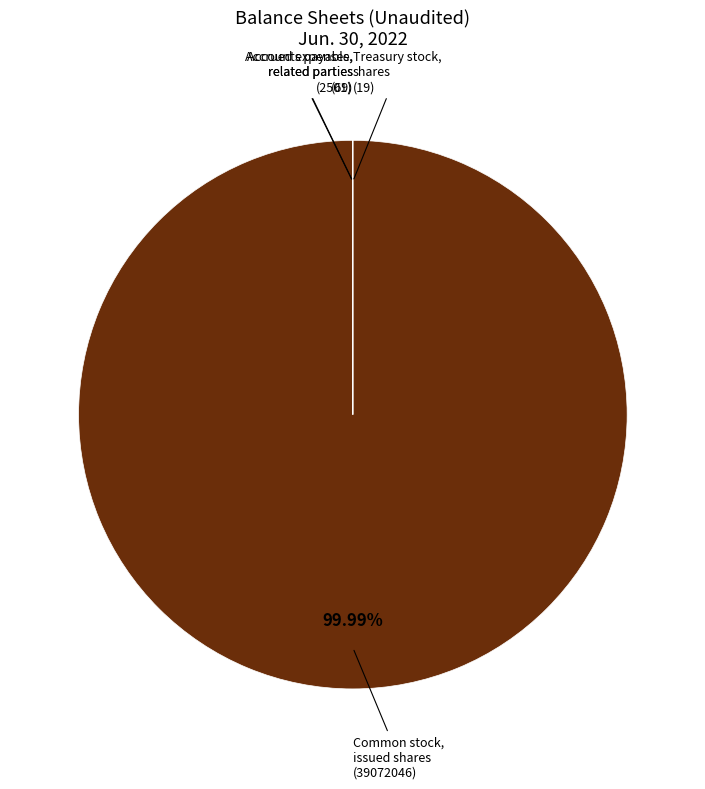

Does any single category account for the majority?

Yes